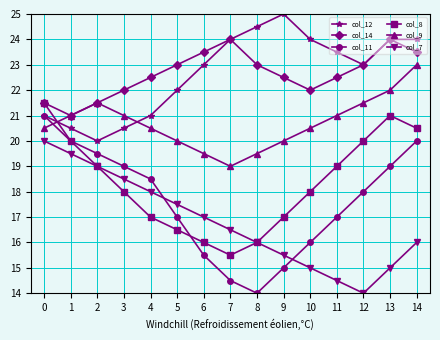

What is the maximum value for col_7?

20.0